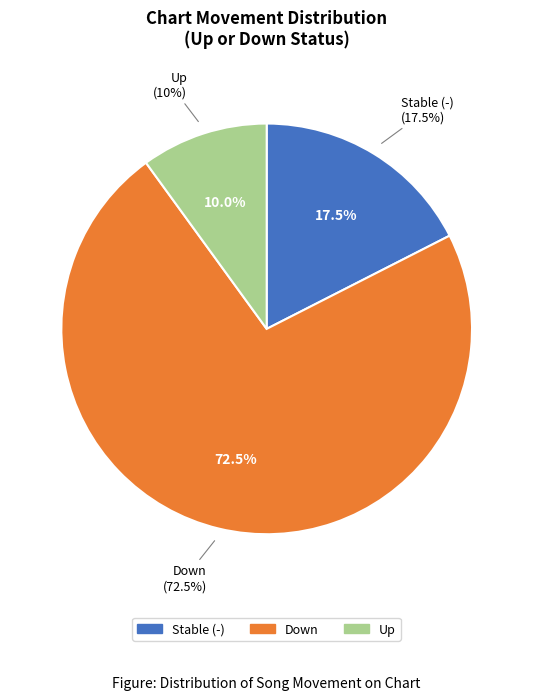

The up slice represents 29% of the pie. True or false?

False